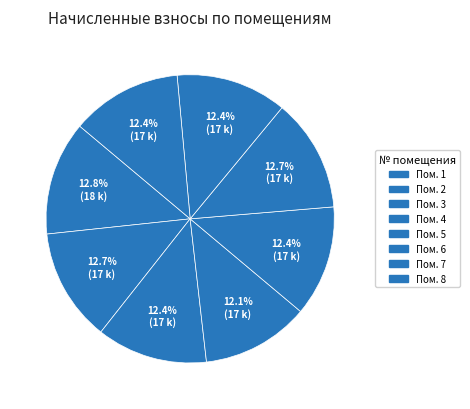

Which category has the biggest portion of the pie?

1